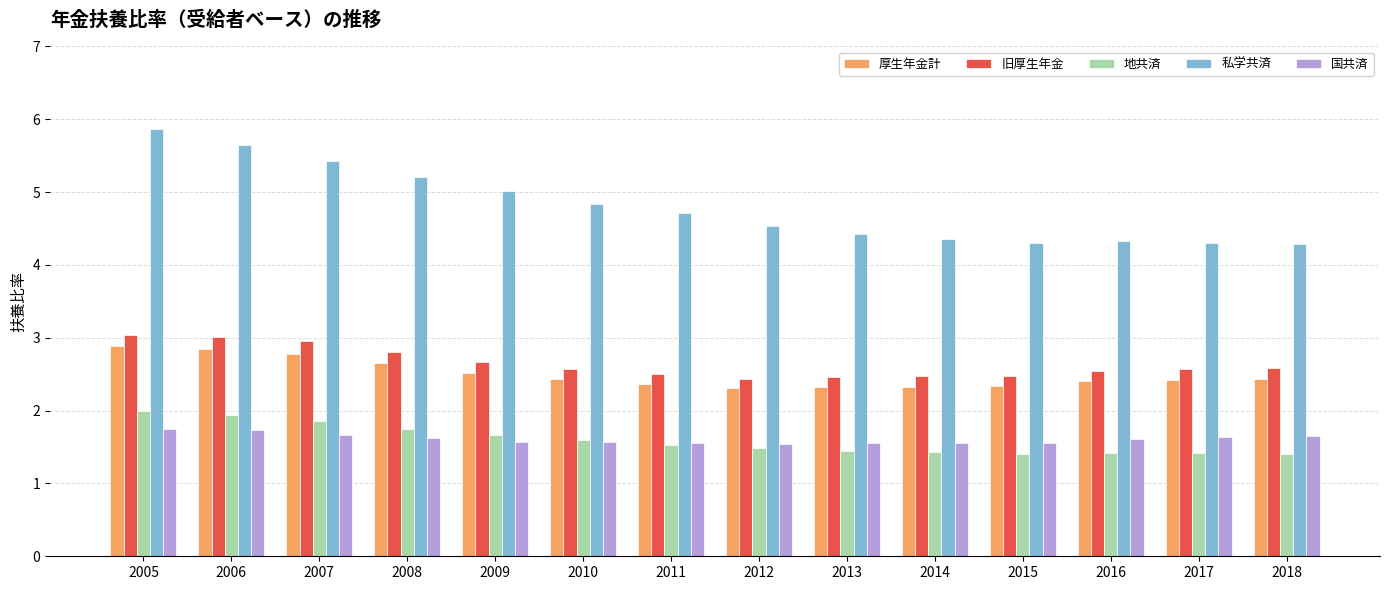

At 2007, list the series in order from largest to smallest.

私学共済, 旧厚生年金, 厚生年金計, 地共済, 国共済